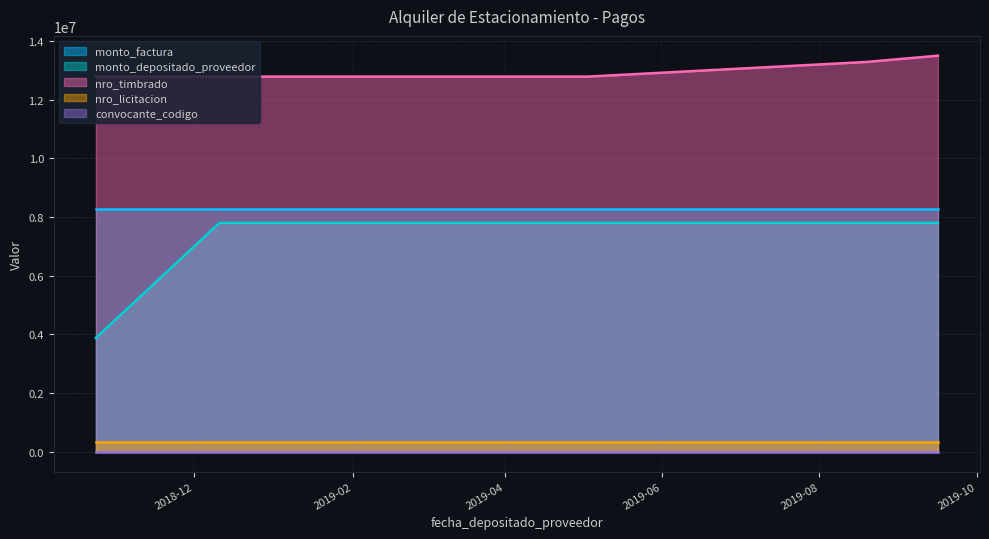

Which series has the largest total across all categories?

nro_timbrado